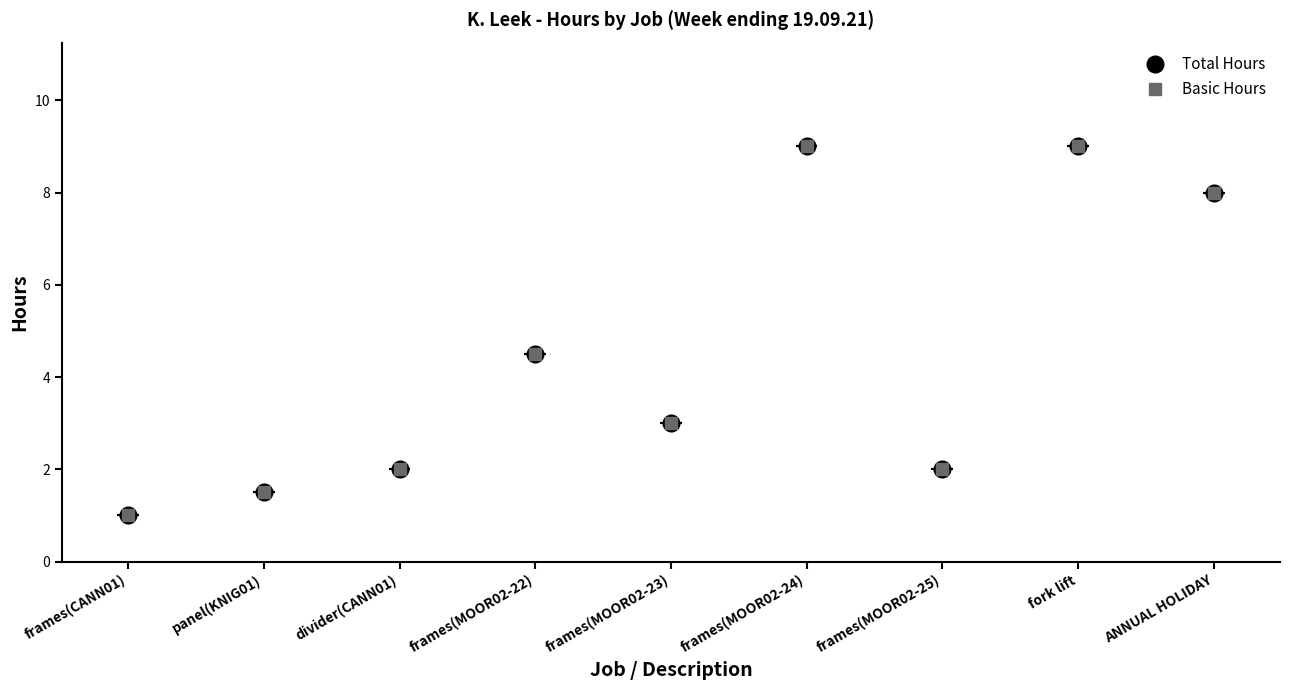

Which has a higher value, ANNUAL HOLIDAY or frames(CANN01)?

ANNUAL HOLIDAY